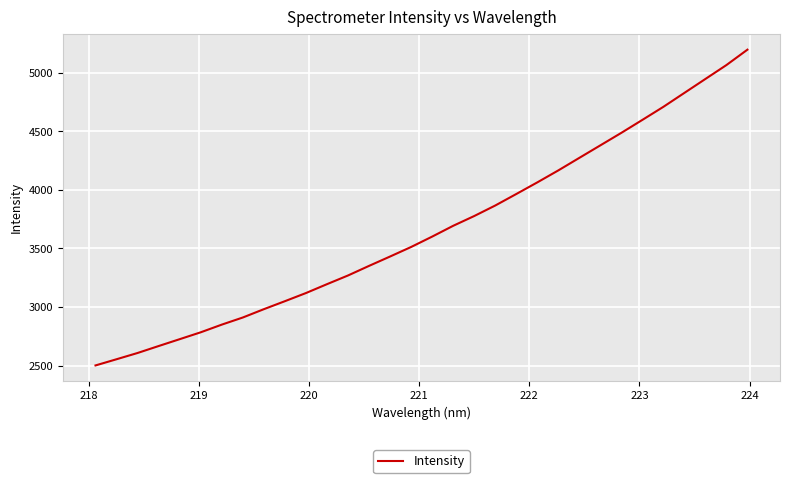

What is the maximum value shown in the chart?

5196.9